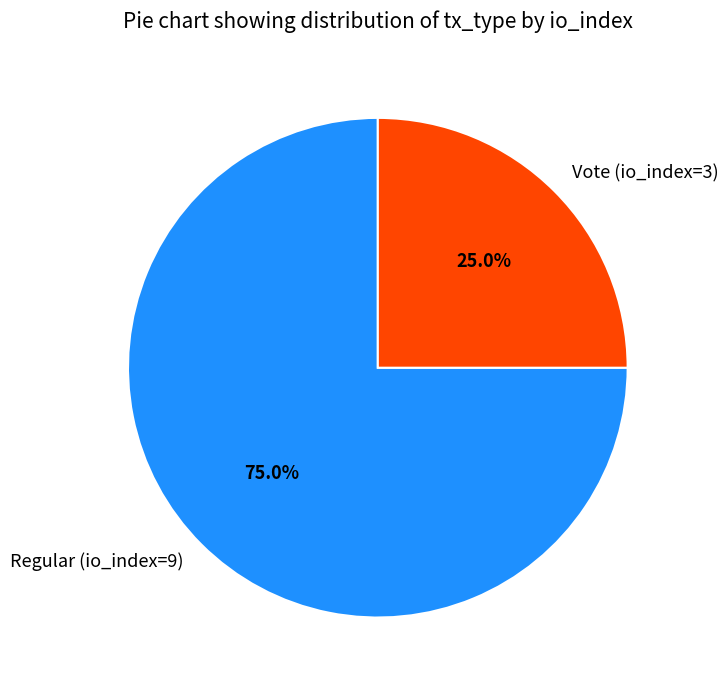

What percentage do Vote (io_index=3) and Regular (io_index=9) together represent?

100.0%